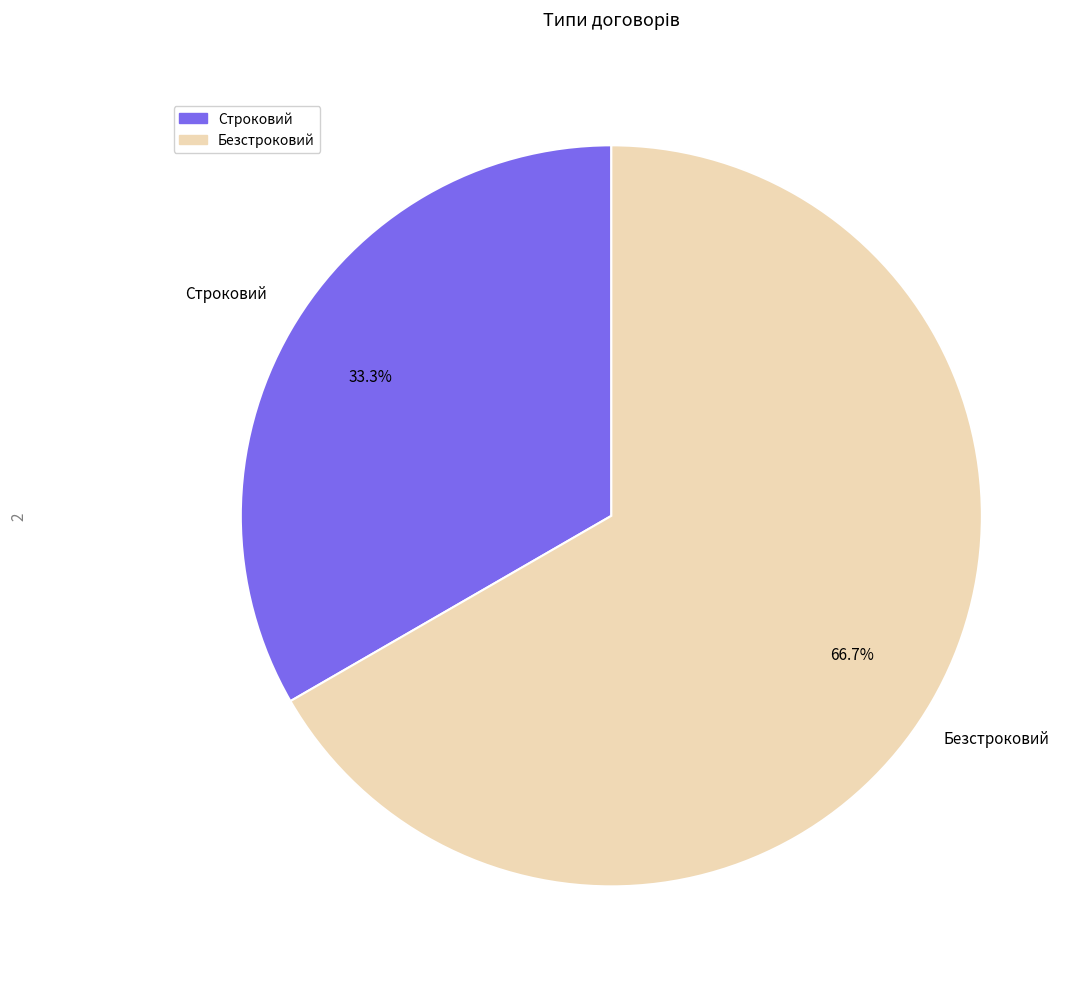

Which slice represents more than half of the pie?

Безстроковий